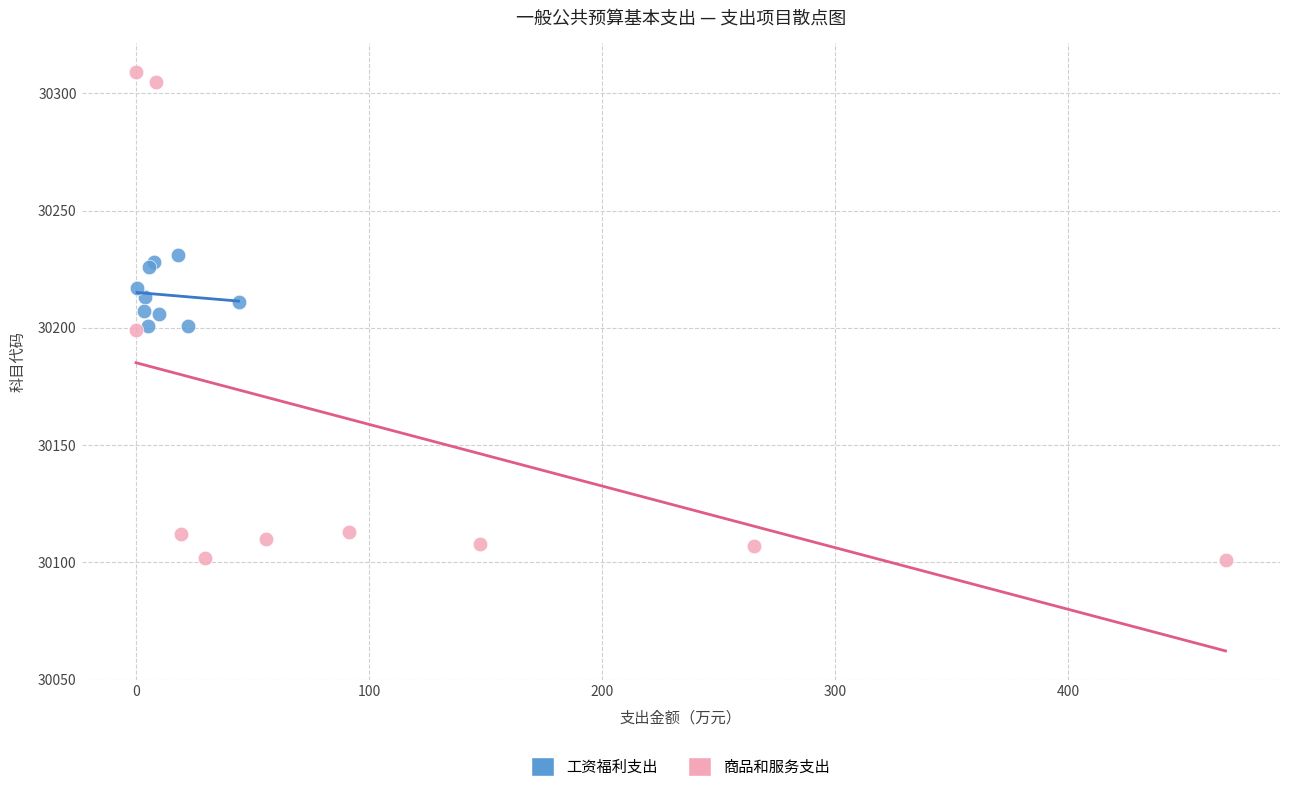

Which series reaches the minimum Y coordinate?

商品和服务支出